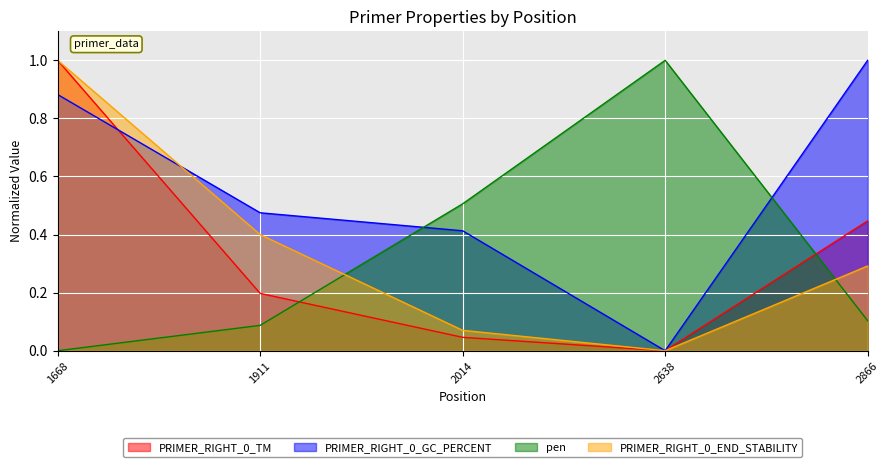

Between 2014 and 2638, which series saw the biggest shift?

pen